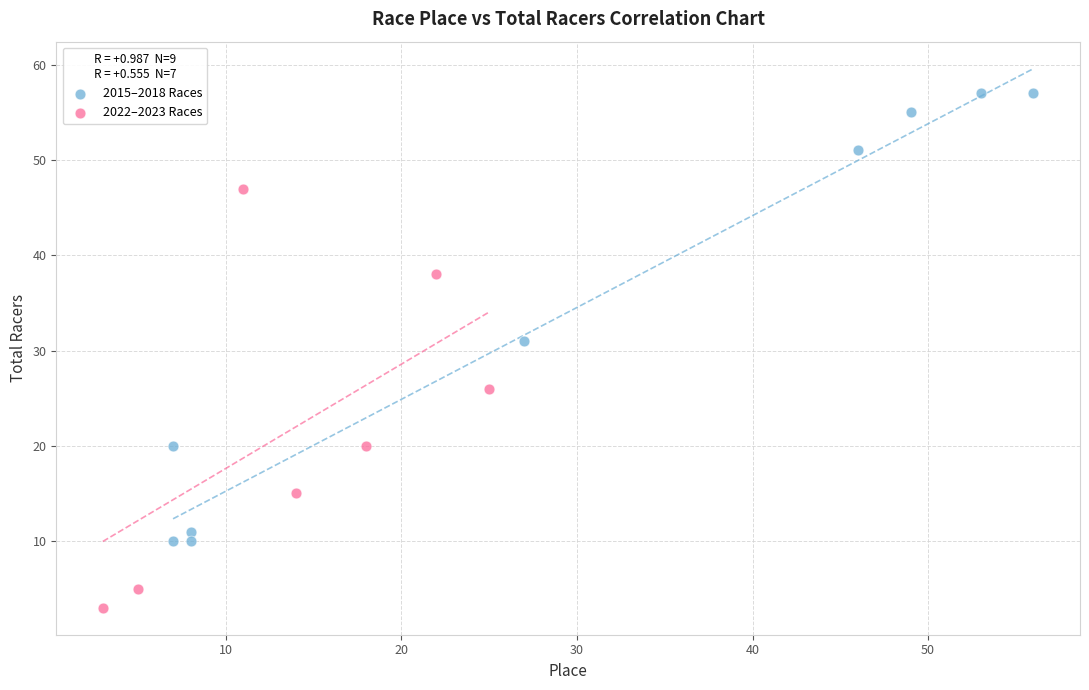

Which series contains the highest Y value?

2015–2018 Races